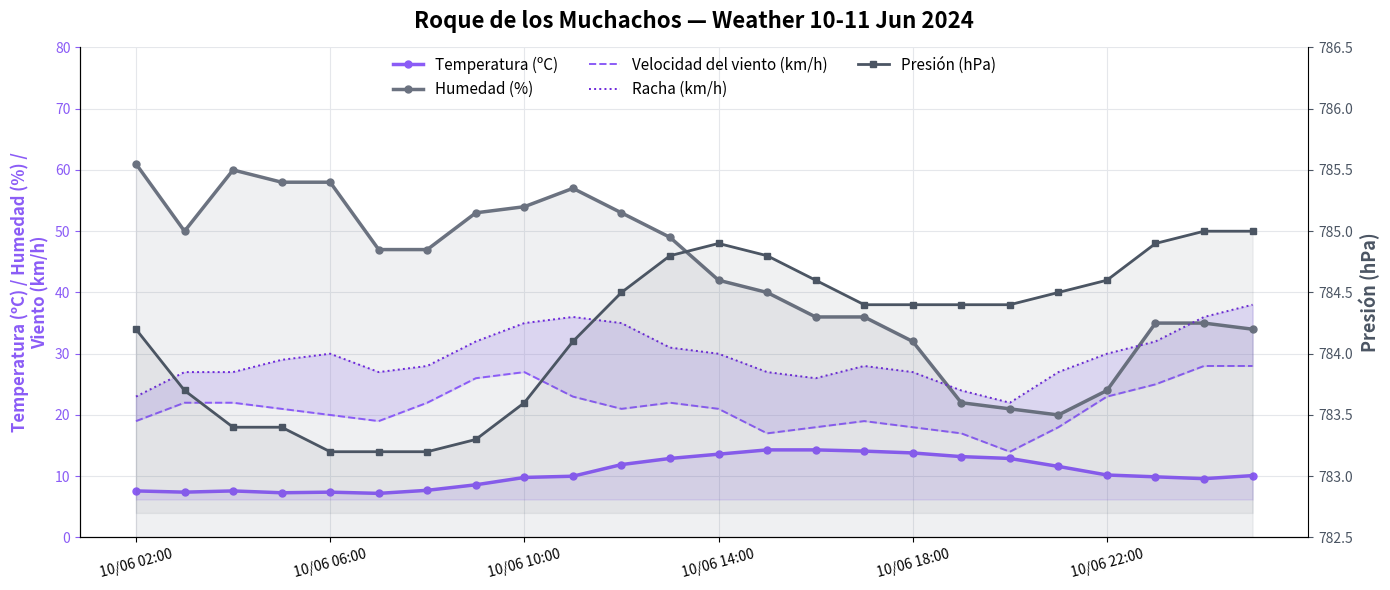

Reading left to right, list all the values displayed in this chart.

Temperatura (ºC): 7.6	7.4	7.6	7.3	7.4	7.2	7.7	8.6	9.8	10.0	11.9	12.9	13.6	14.3	14.3	14.1	13.8	13.2	12.9	11.6	10.2	9.9	9.6	10.1
Humedad (%): 61.0	50.0	60.0	58.0	58.0	47.0	47.0	53.0	54.0	57.0	53.0	49.0	42.0	40.0	36.0	36.0	32.0	22.0	21.0	20.0	24.0	35.0	35.0	34.0
Velocidad del viento (km/h): 19.0	22.0	22.0	21.0	20.0	19.0	22.0	26.0	27.0	23.0	21.0	22.0	21.0	17.0	18.0	19.0	18.0	17.0	14.0	18.0	23.0	25.0	28.0	28.0
Racha (km/h): 23.0	27.0	27.0	29.0	30.0	27.0	28.0	32.0	35.0	36.0	35.0	31.0	30.0	27.0	26.0	28.0	27.0	24.0	22.0	27.0	30.0	32.0	36.0	38.0
Presión (hPa): 784.2	783.7	783.4	783.4	783.2	783.2	783.2	783.3	783.6	784.1	784.5	784.8	784.9	784.8	784.6	784.4	784.4	784.4	784.4	784.5	784.6	784.9	785.0	785.0